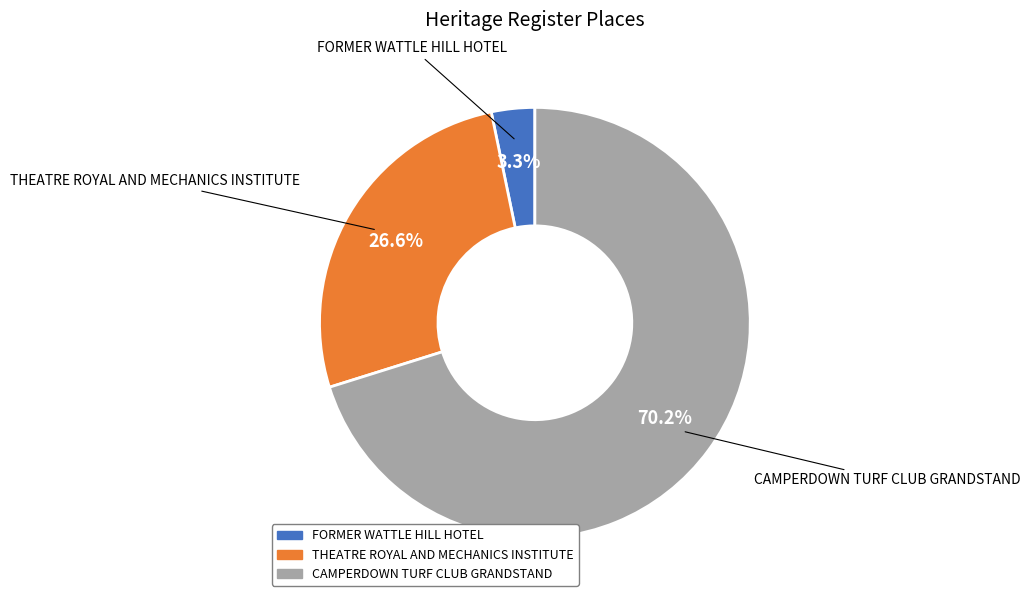

To the nearest percent, what percentage of the pie is FORMER WATTLE HILL HOTEL?

3%